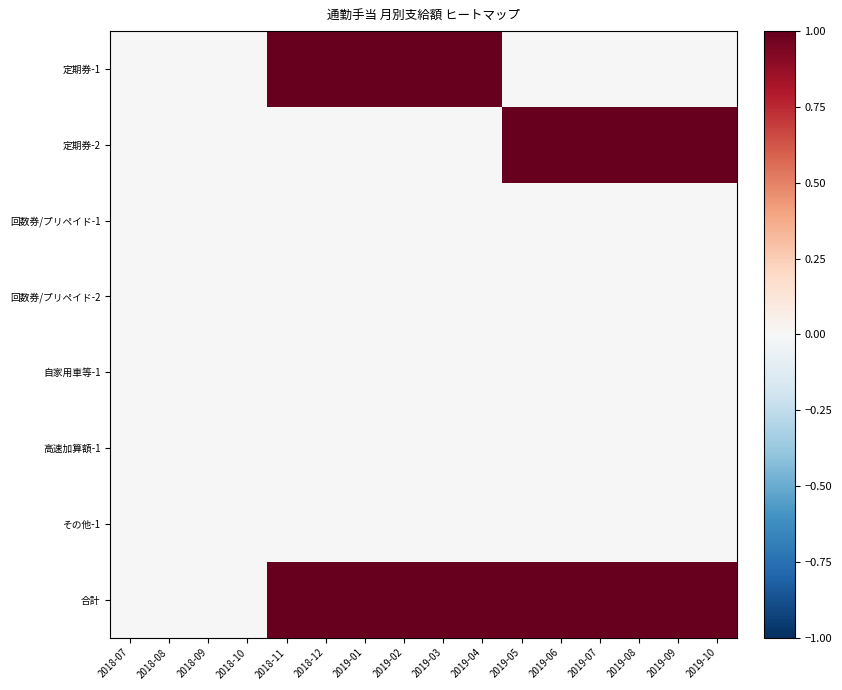

Rank the series by their maximum value, from lowest to highest.

回数券/プリペイド-1, 回数券/プリペイド-2, 自家用車等-1, 高速加算額-1, その他-1, 定期券-1, 定期券-2, 合計